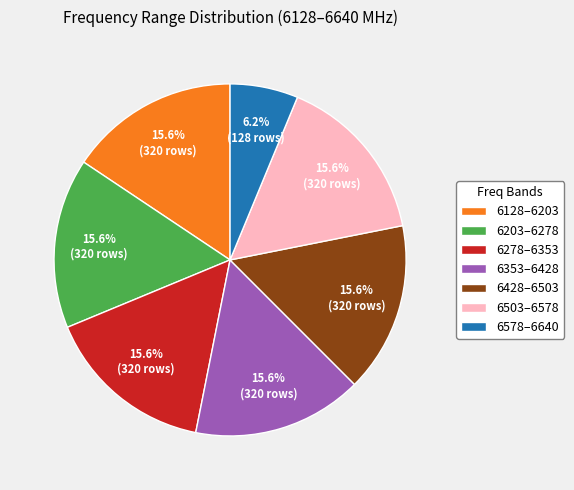

Do 6428–6503 and 6128–6203 together represent more than half of the pie?

No